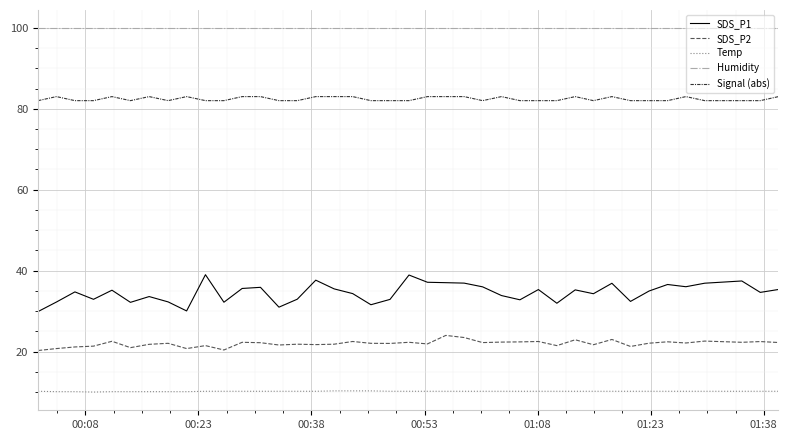

Rank the series by their maximum value, from highest to lowest.

Humidity, Signal (abs), SDS_P1, SDS_P2, Temp